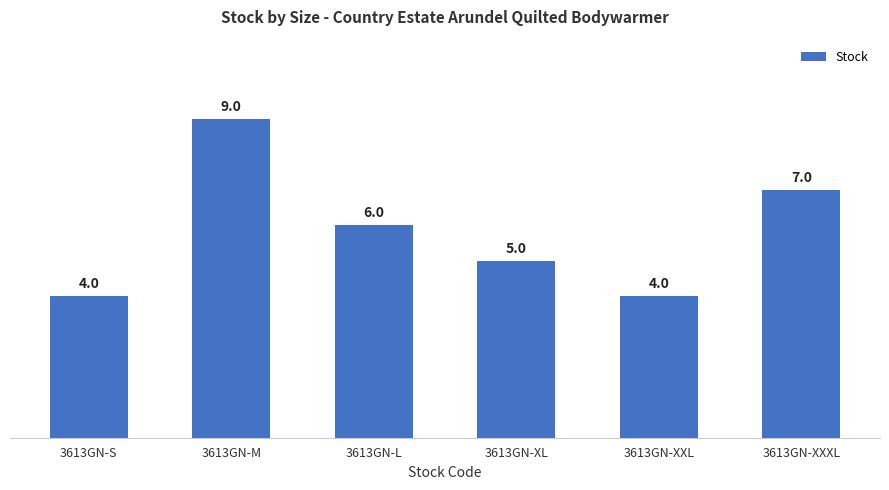

Read the value at 3613GN-S.

4